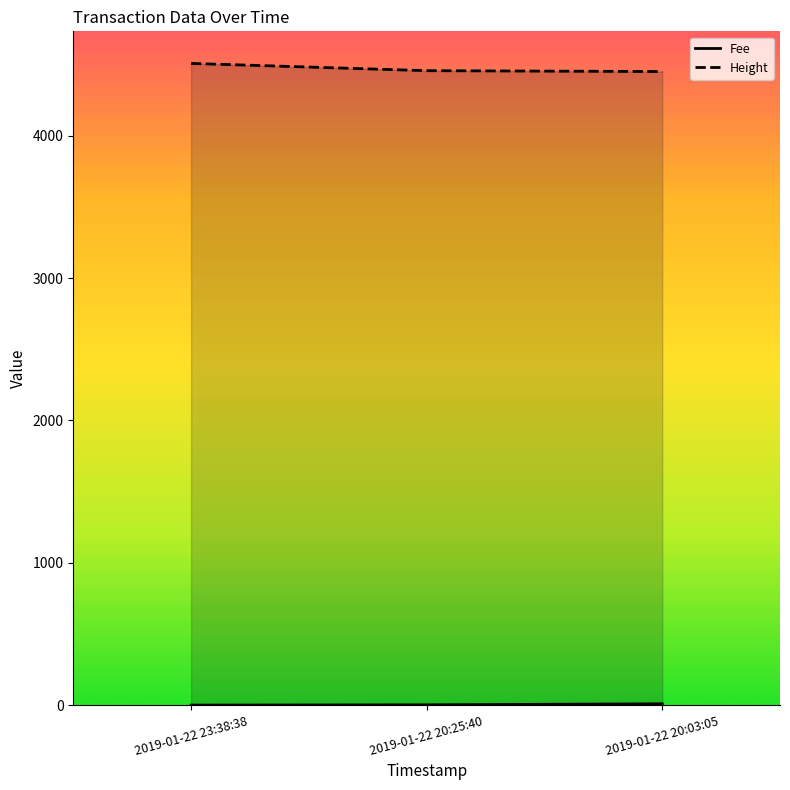

What is the label of the 1st point from the left?

2019-01-22 23:38:38